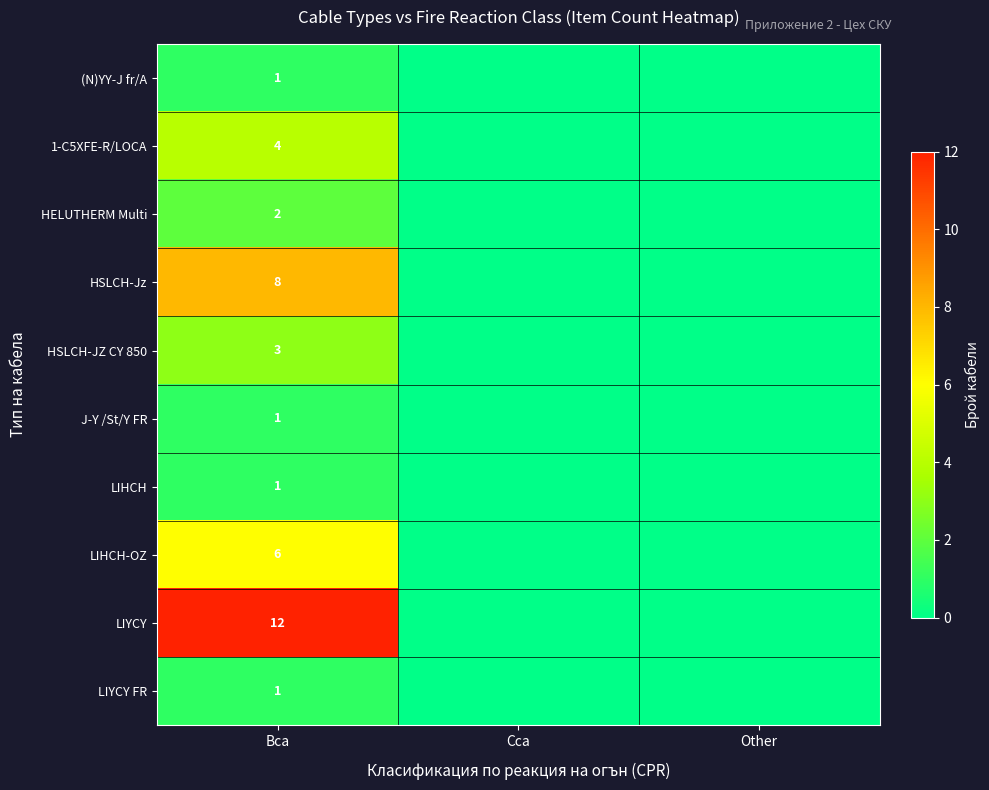

Is it true that LIHCH-OZ equals 4 at Bca?

False